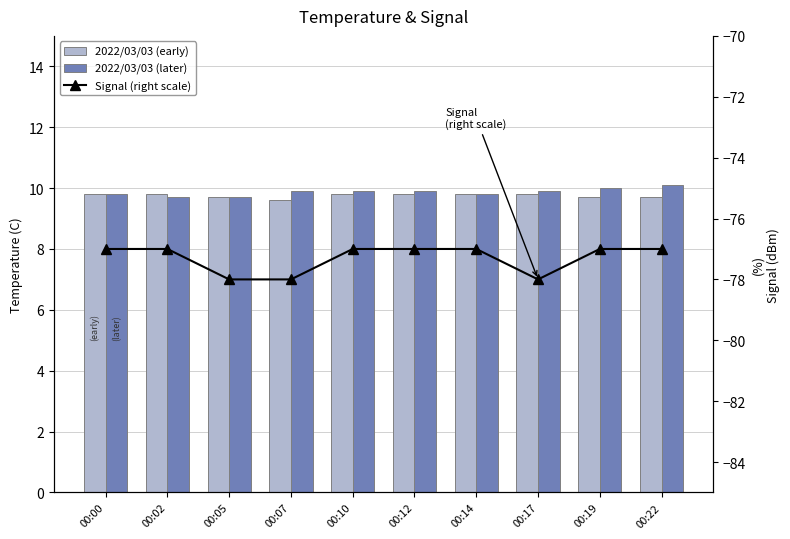

Reading left to right, what are all the values shown in this chart?

2022/03/03 (early): 00:00=9.8	00:02=9.8	00:05=9.7	00:07=9.6	00:10=9.8	00:12=9.8	00:14=9.8	00:17=9.8	00:19=9.7	00:22=9.7
2022/03/03 (later): 00:00=9.8	00:02=9.7	00:05=9.7	00:07=9.9	00:10=9.9	00:12=9.9	00:14=9.8	00:17=9.9	00:19=10.0	00:22=10.1
Signal (right scale): 00:00=-77.0	00:02=-77.0	00:05=-78.0	00:07=-78.0	00:10=-77.0	00:12=-77.0	00:14=-77.0	00:17=-78.0	00:19=-77.0	00:22=-77.0